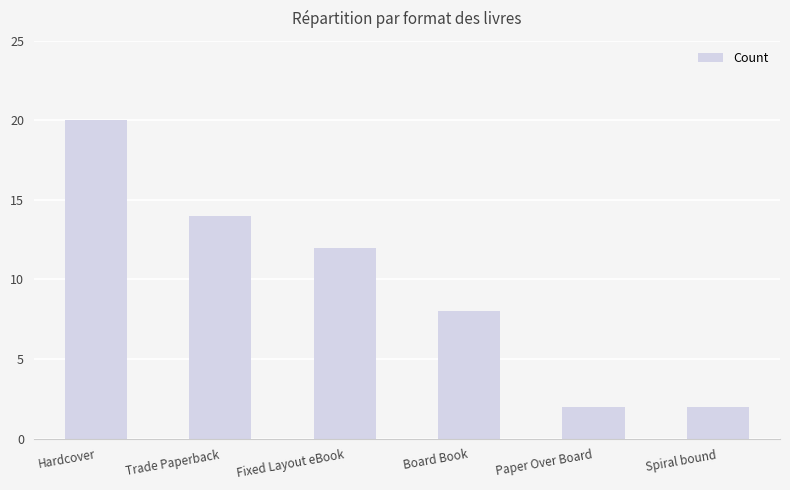

Reading left to right, transcribe all the data shown in this chart.

20	14	12	8	2	2